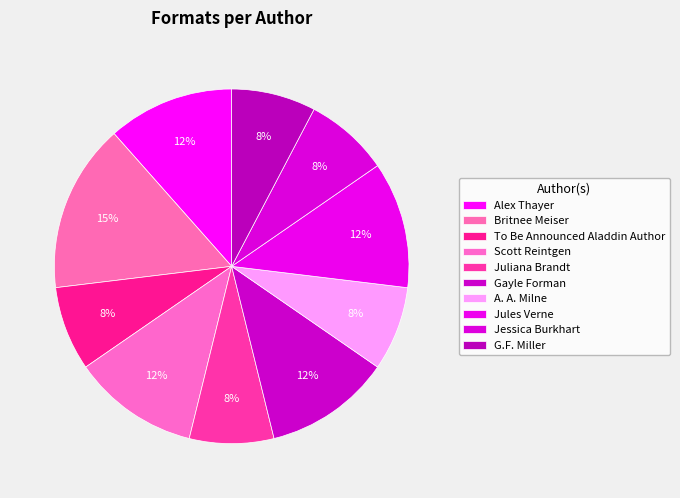

Is there any slice that represents more than half of the pie?

No